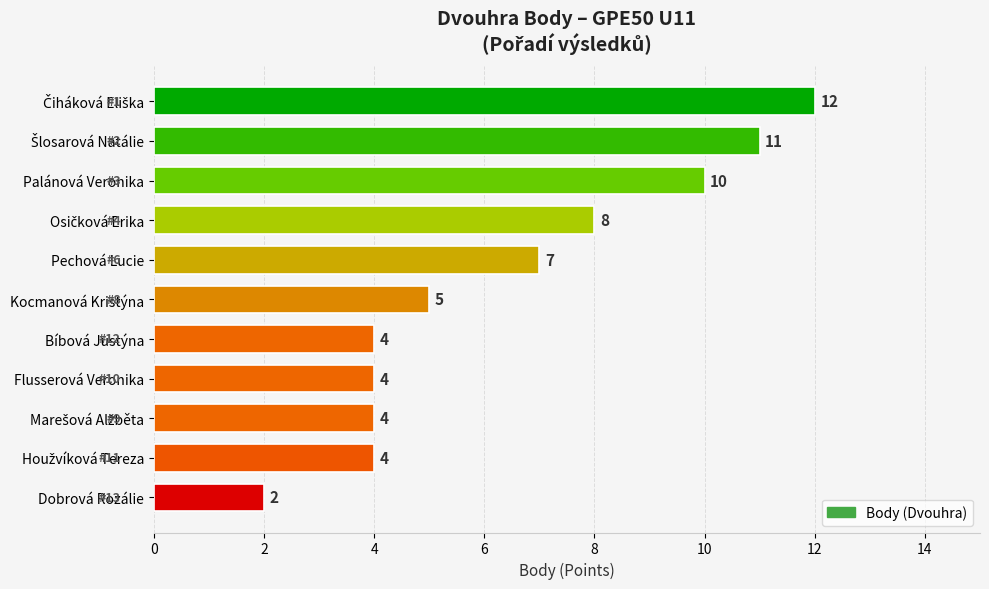

How many values are between 4 and 10?

8